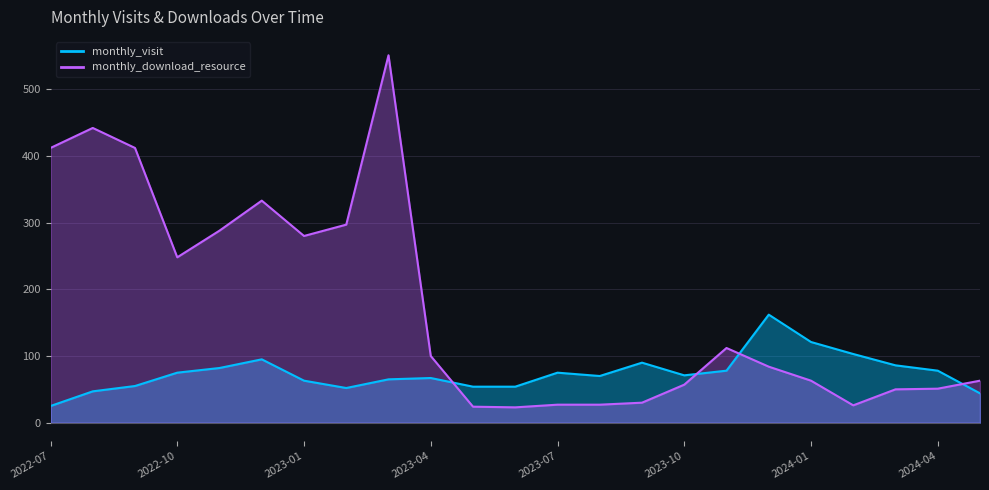

What are all the series names shown in the legend?

monthly_visit, monthly_download_resource